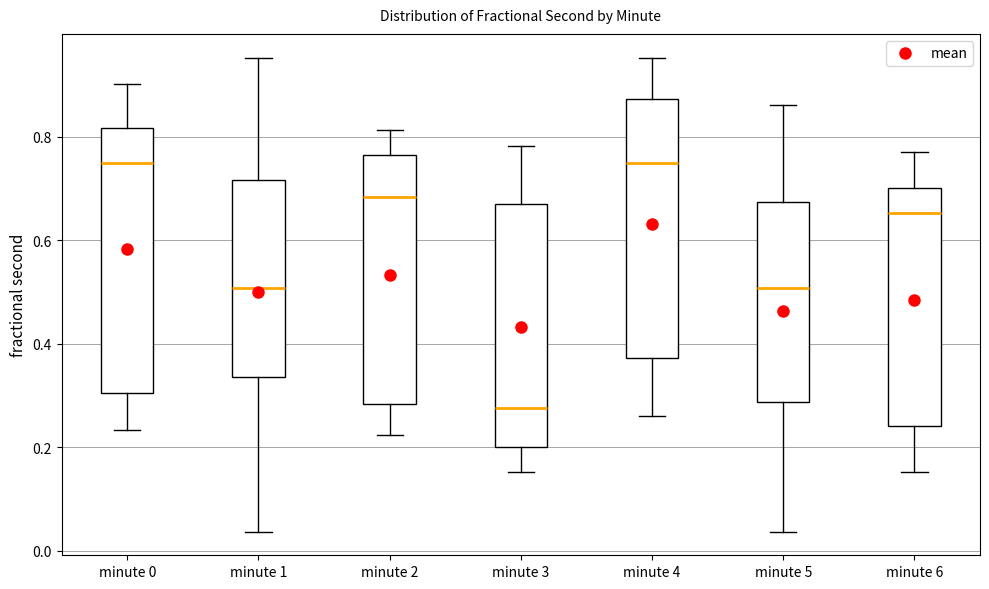

Where is the lower edge of the box for minute 2 on the y-axis? The values are not printed on the chart, so give them approximately, as read against the axis.

0.28